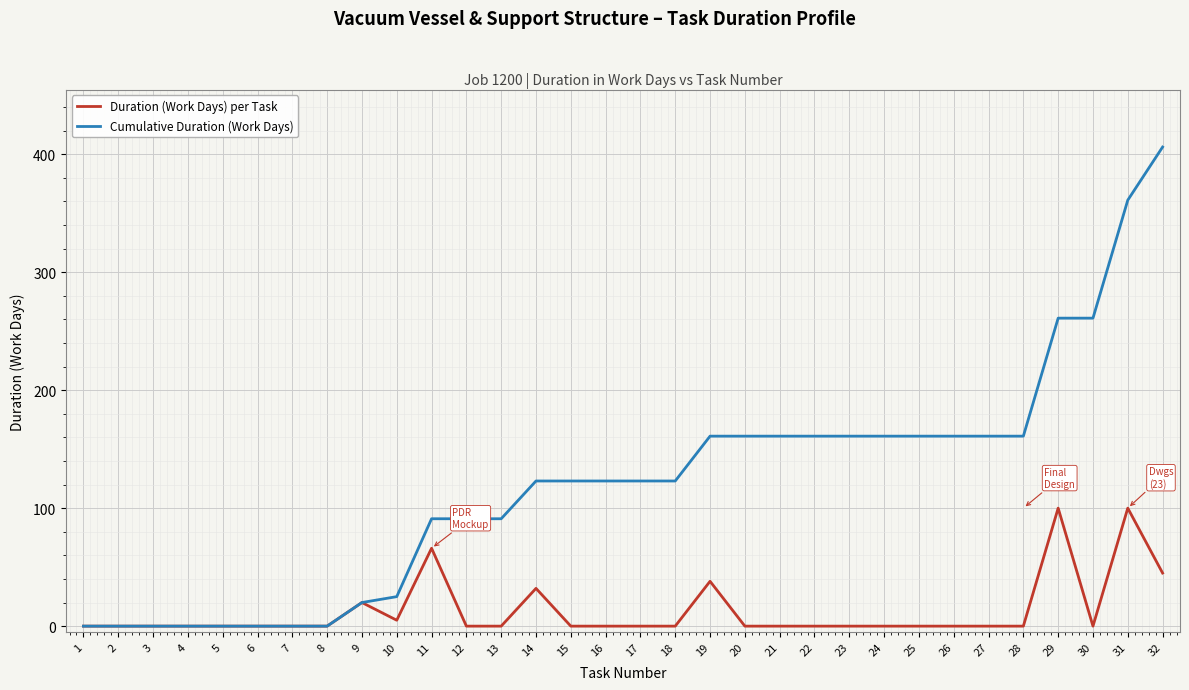

True or false: Duration (Work Days) per Task has a value of -47 at 4.

False